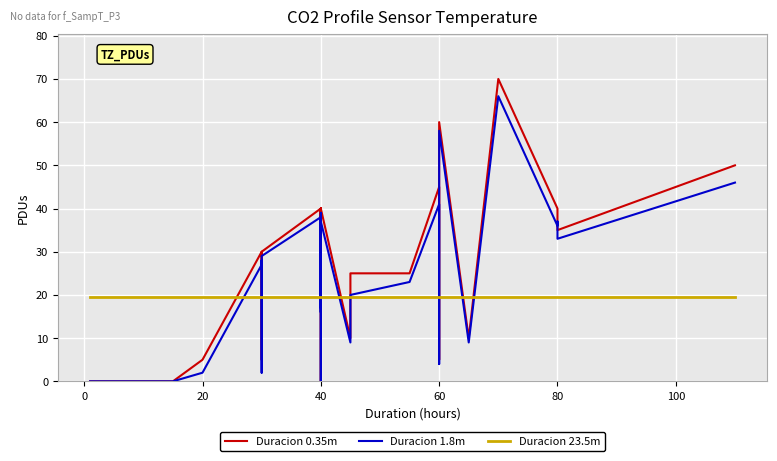

Which series ends up on top after the final intersection of Duracion 0.35m and Duracion 23.5m?

Duracion 0.35m